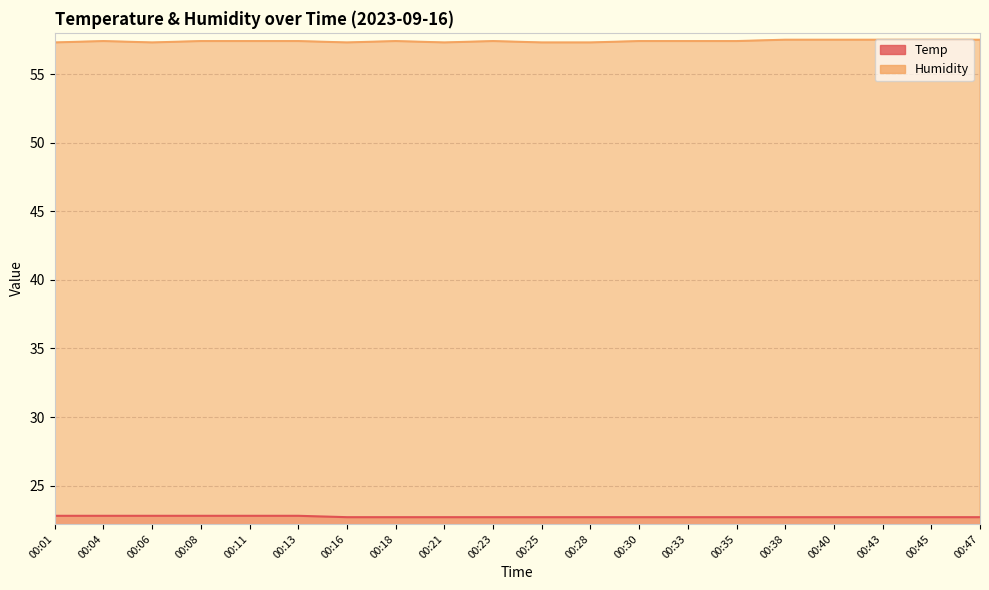

True or false: Humidity has more than 2 points higher than both neighbors.

True